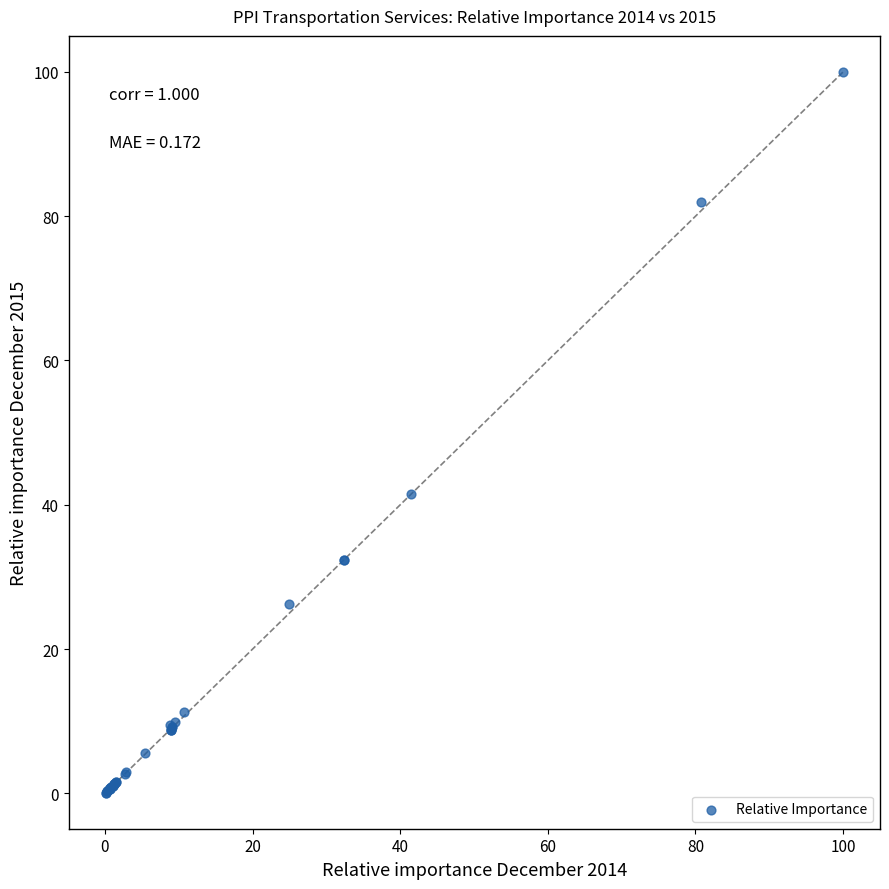

What Y value in the scatter plot is closest to 50?

41.5